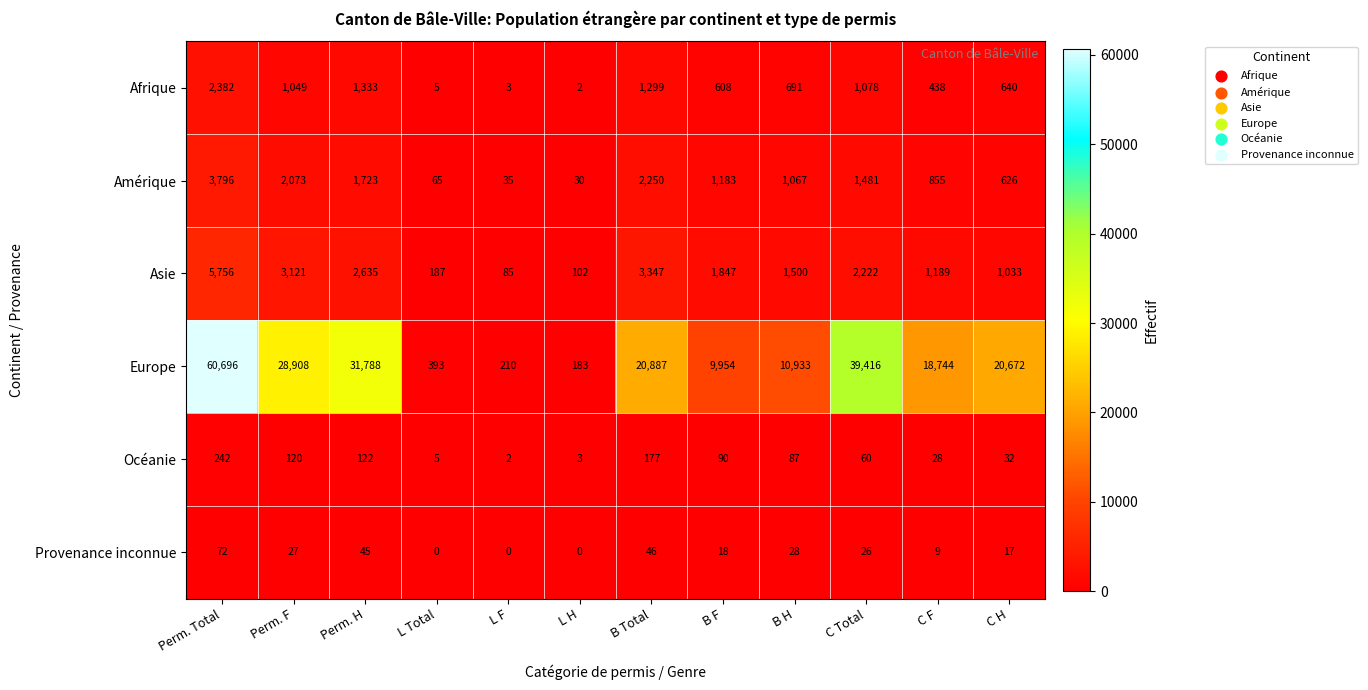

List the series in order of their peak value, lowest first.

Provenance inconnue, Océanie, Afrique, Amérique, Asie, Europe